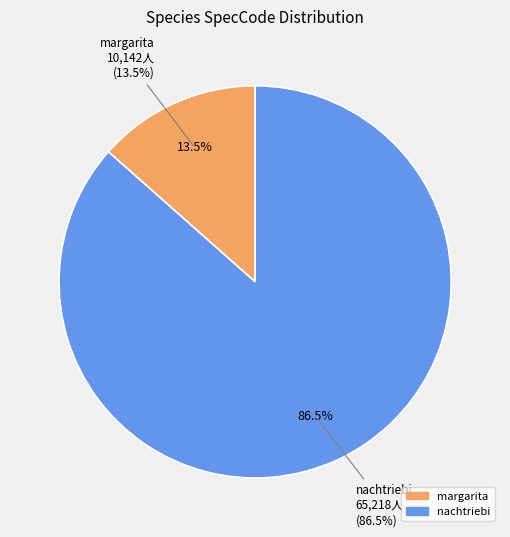

Is there a majority slice in this chart?

Yes